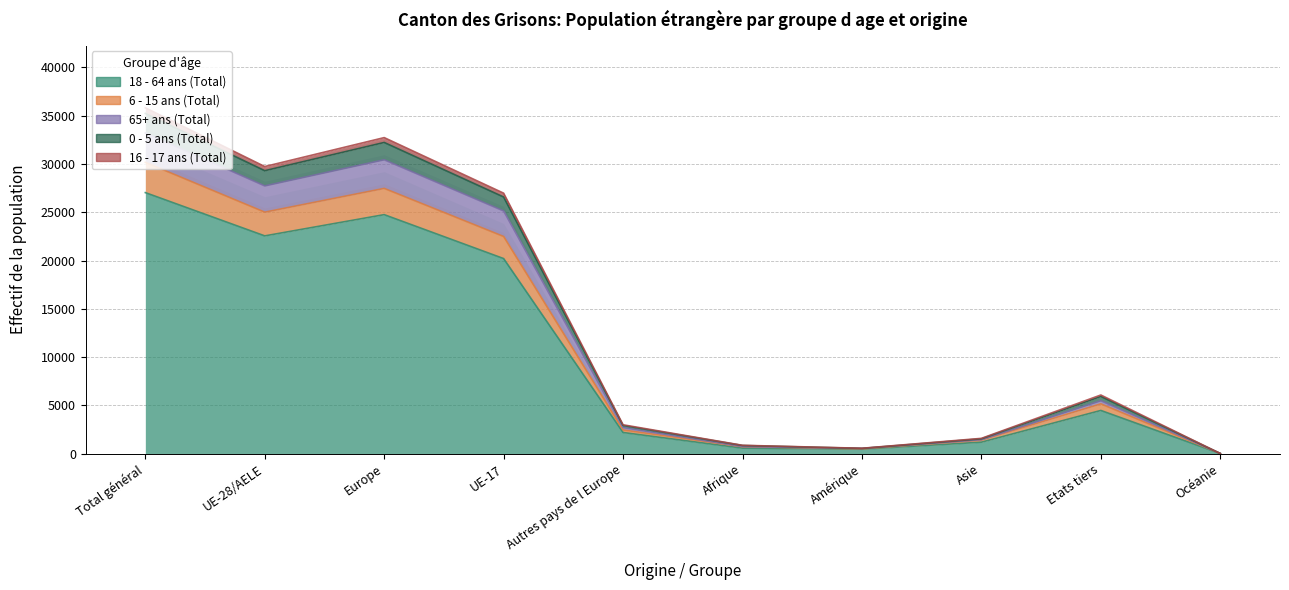

Where is the first local maximum for 16 - 17 ans (Total)?

Europe